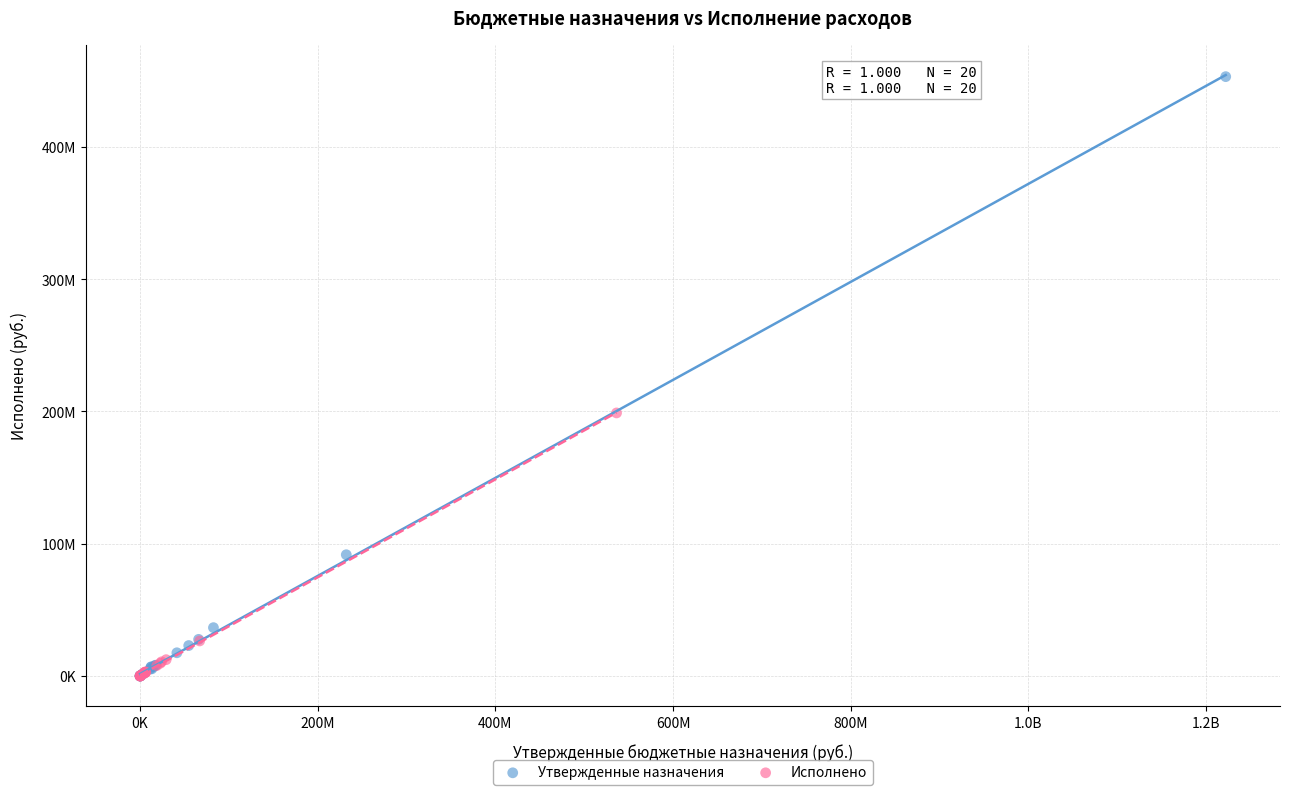

Which series reaches the maximum Y coordinate?

Утвержденные назначения